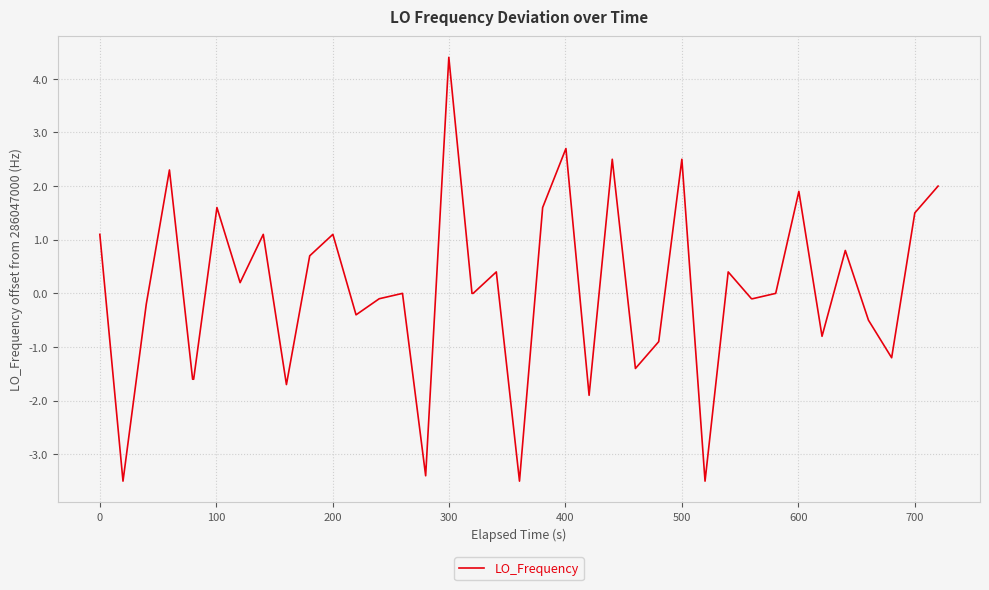

What is the maximum value shown in the chart?

4.4